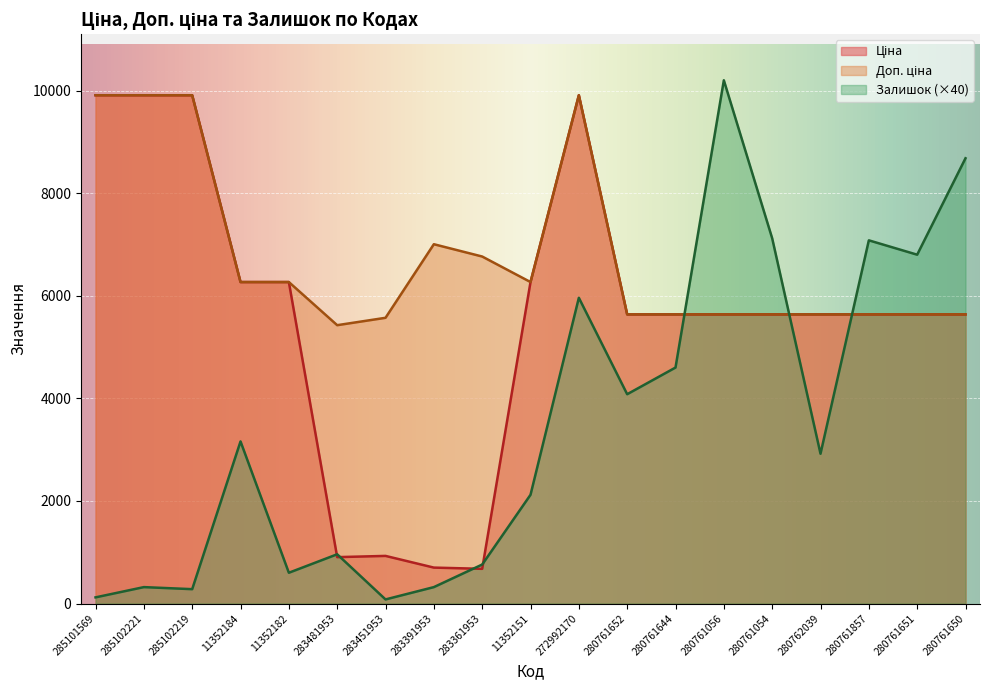

In Ціна, how many points are higher than both neighbors (excluding endpoints)?

2